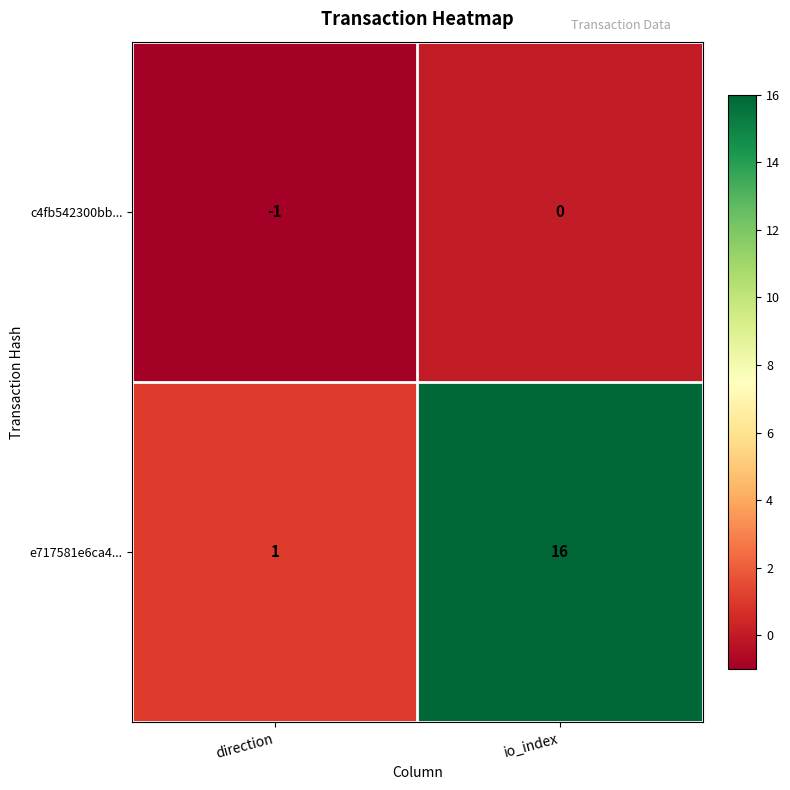

What is the difference between the maximum and minimum values in the e717581e6ca4... series?

15